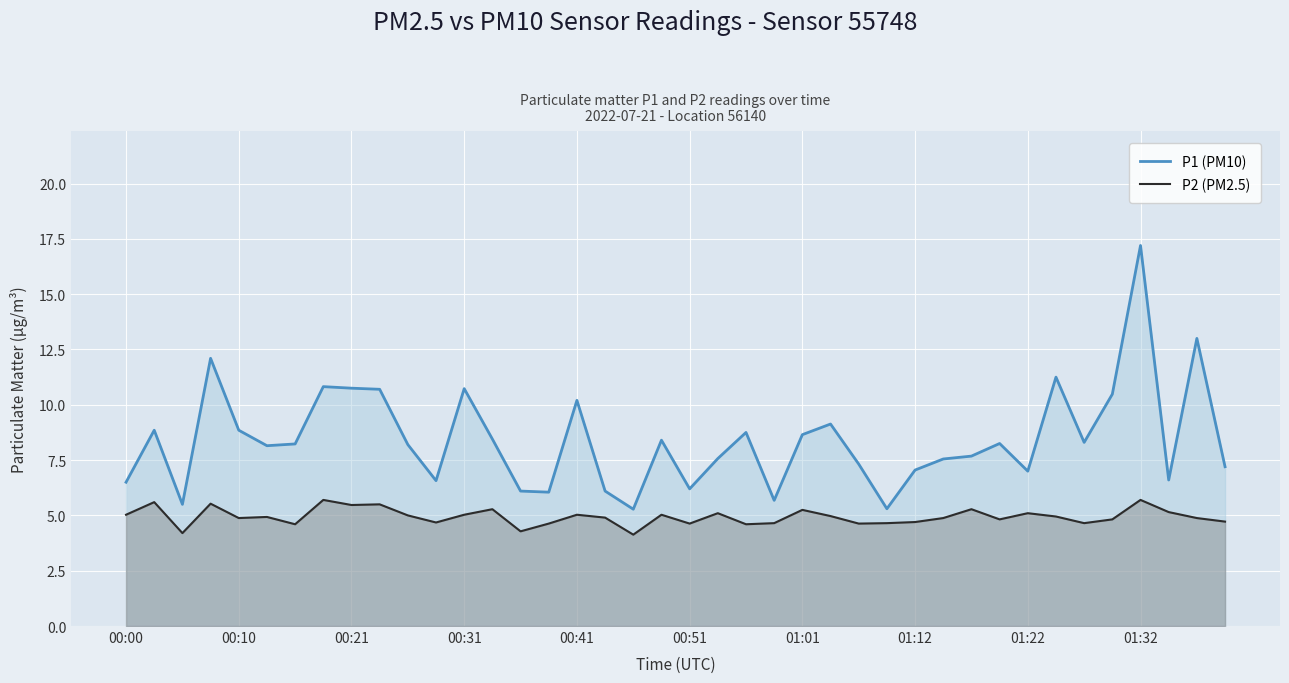

What is the difference between the P1 (PM10) values at 21 and 13?

0.9